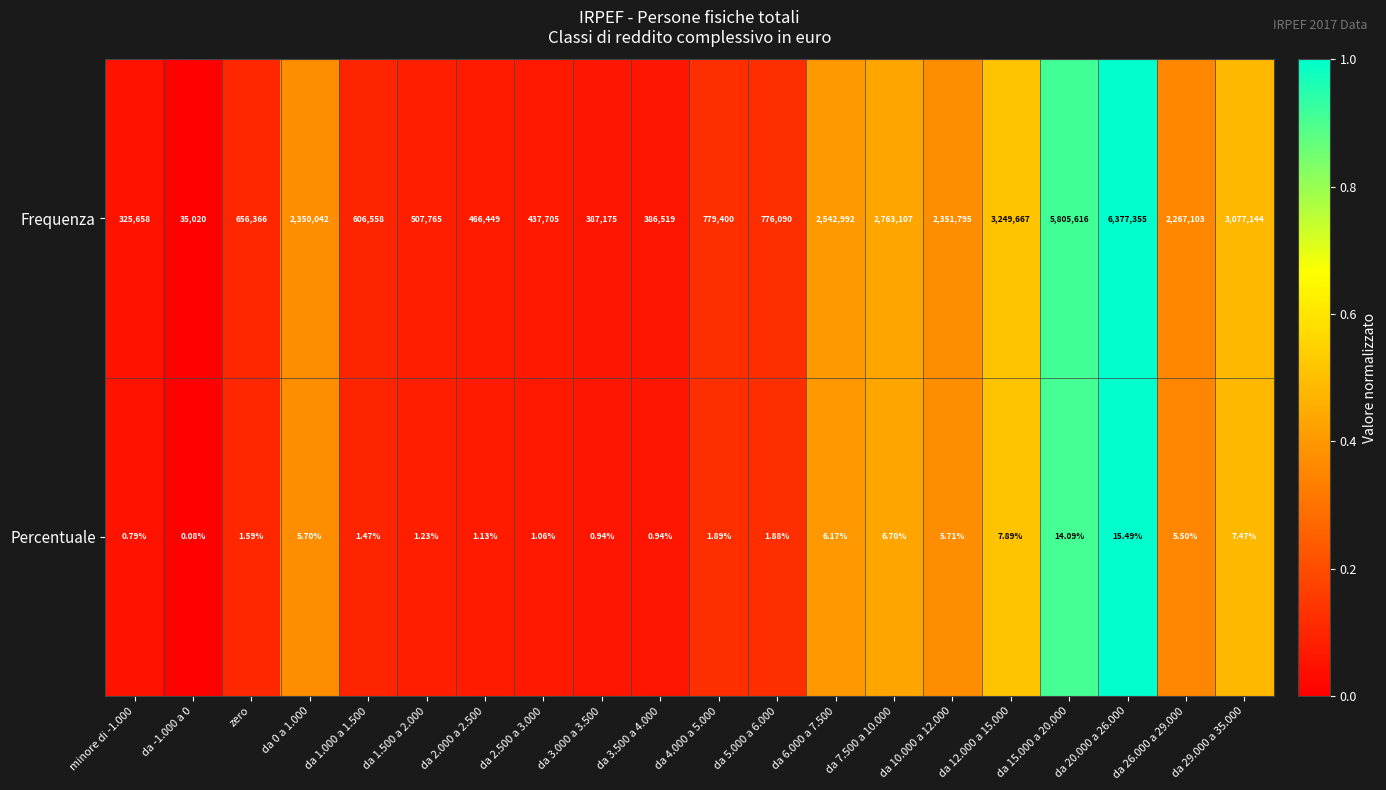

Which series has the largest range (max minus min)?

Frequenza